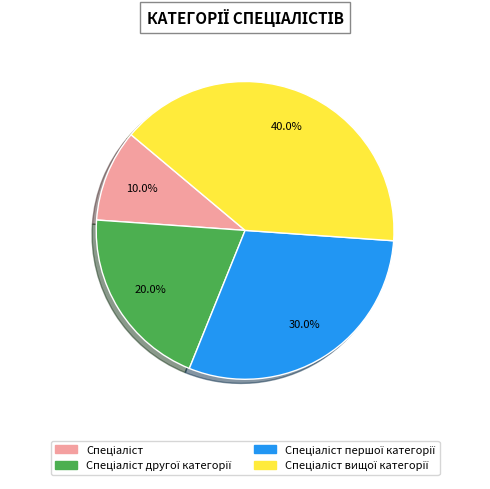

Does any single category account for the majority?

No